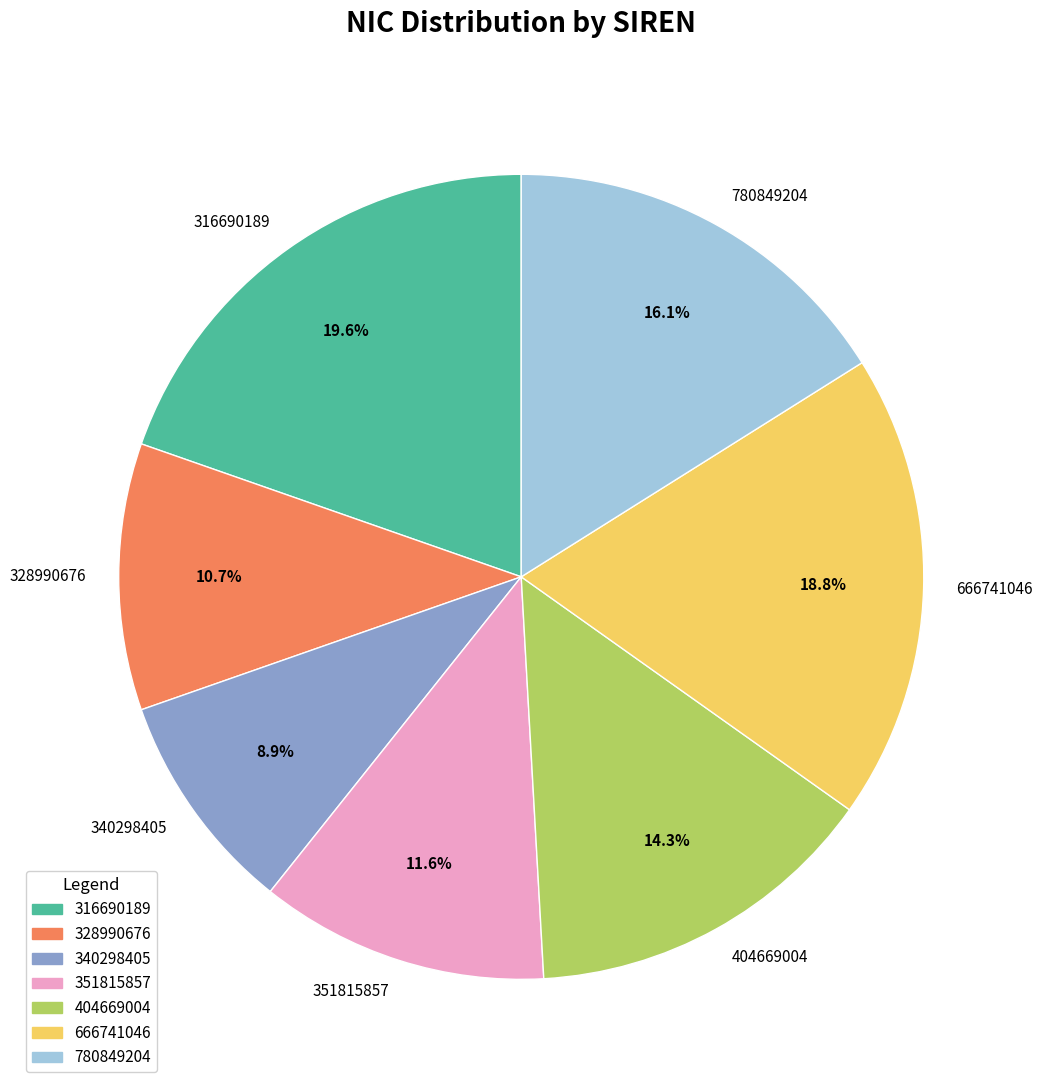

Which slice is the smallest?

340298405